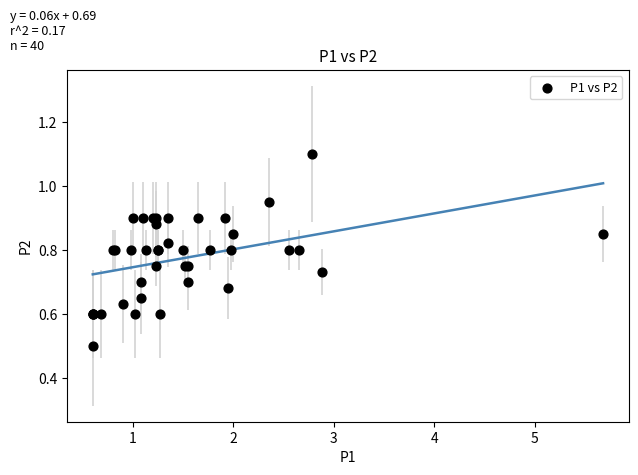

What Y value in the scatter plot is closest to 0?

0.5